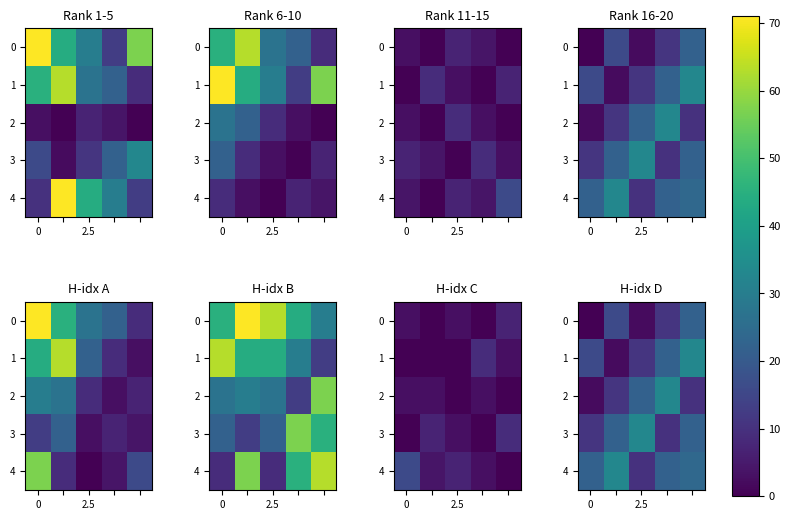

What is the difference between the row_0 values at 2.5 and 0?

16